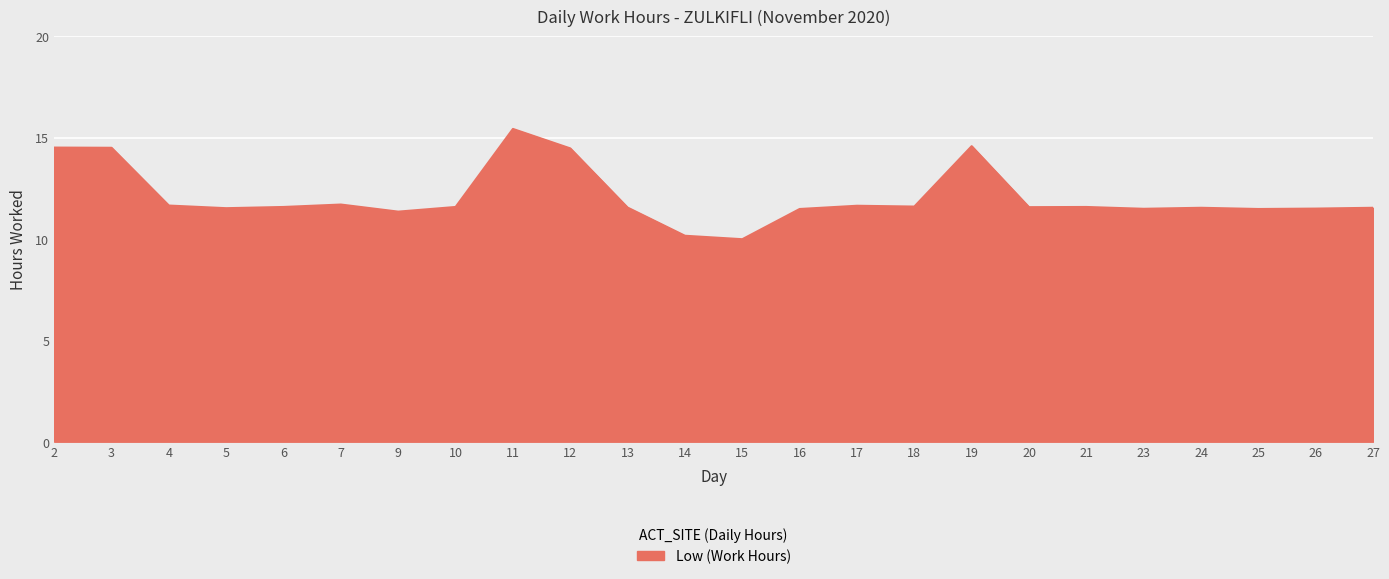

Does the chart have visible grid lines?

Yes